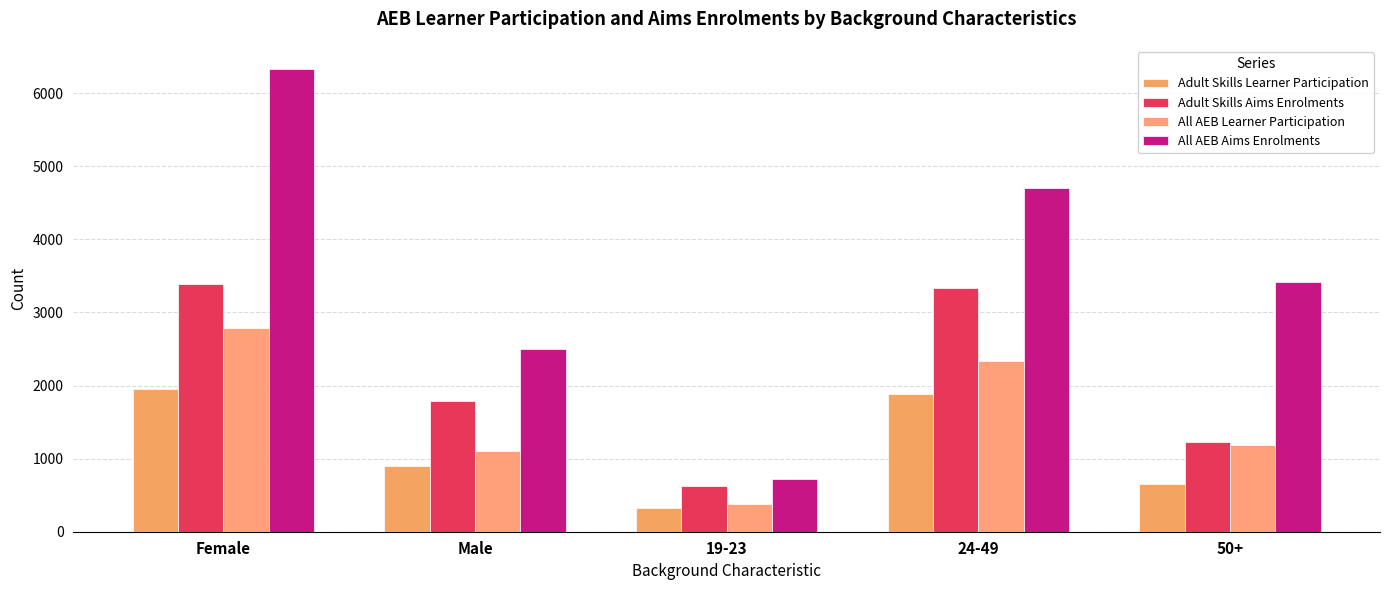

Rank the series by their average value, from lowest to highest.

Adult Skills Learner Participation, All AEB Learner Participation, Adult Skills Aims Enrolments, All AEB Aims Enrolments